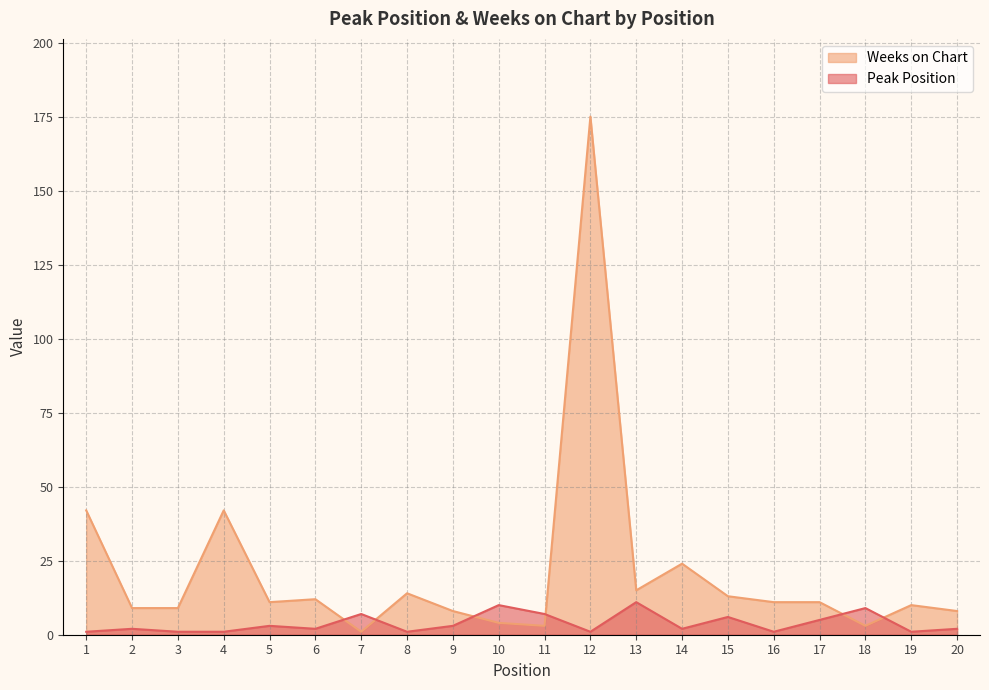

What is the smallest value displayed?

1